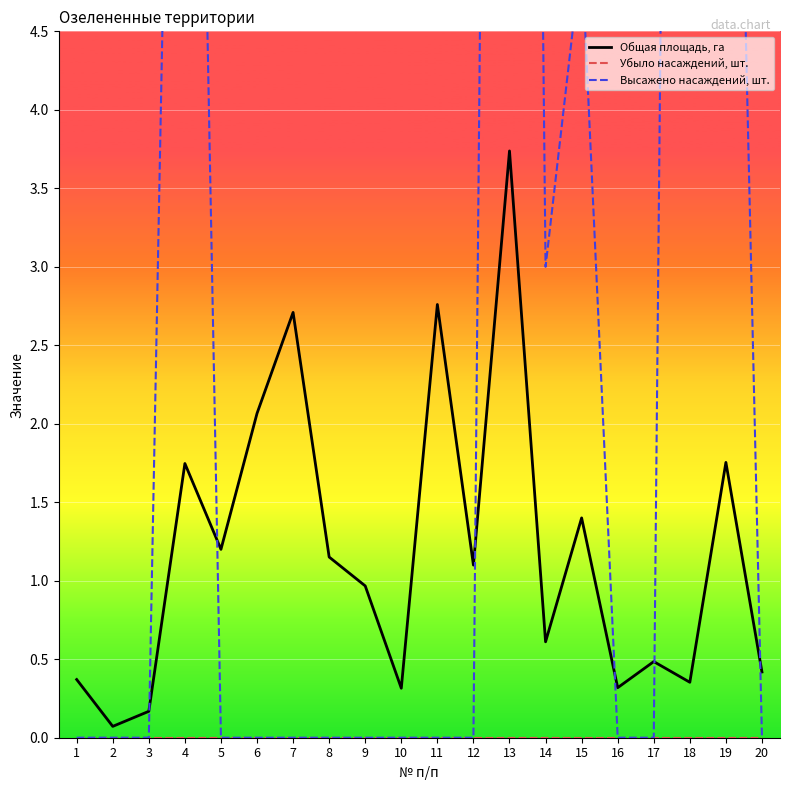

What is the greatest value displayed?

25.0